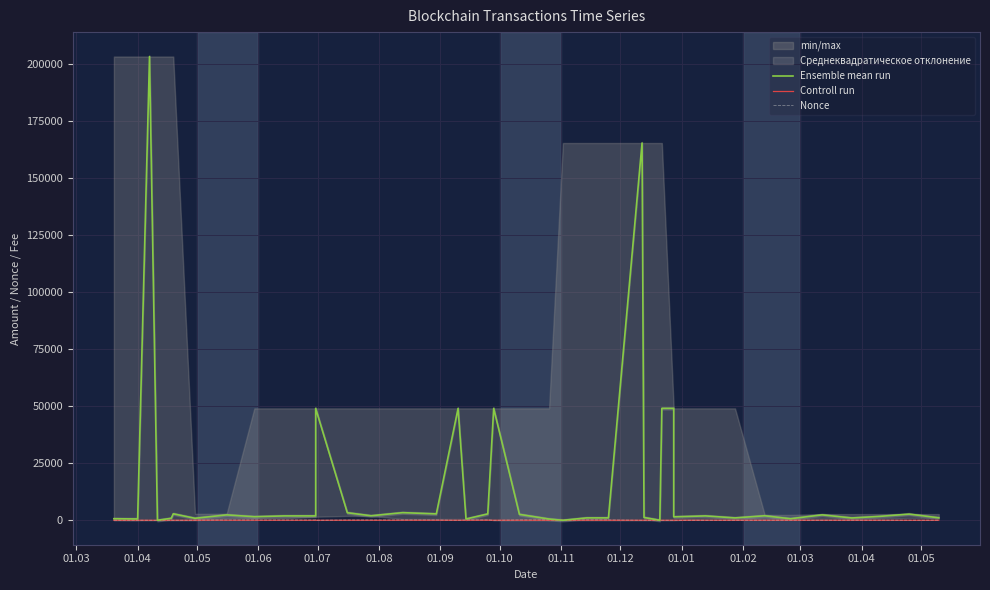

The Ensemble mean run series shows 851.6 at 37. True or false?

False